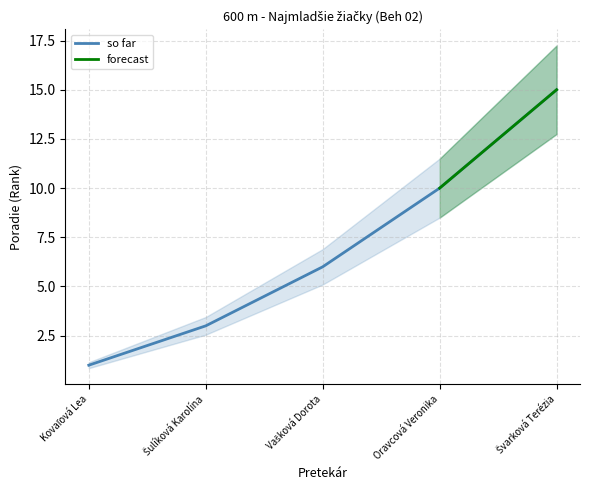

Does the chart have visible grid lines?

Yes